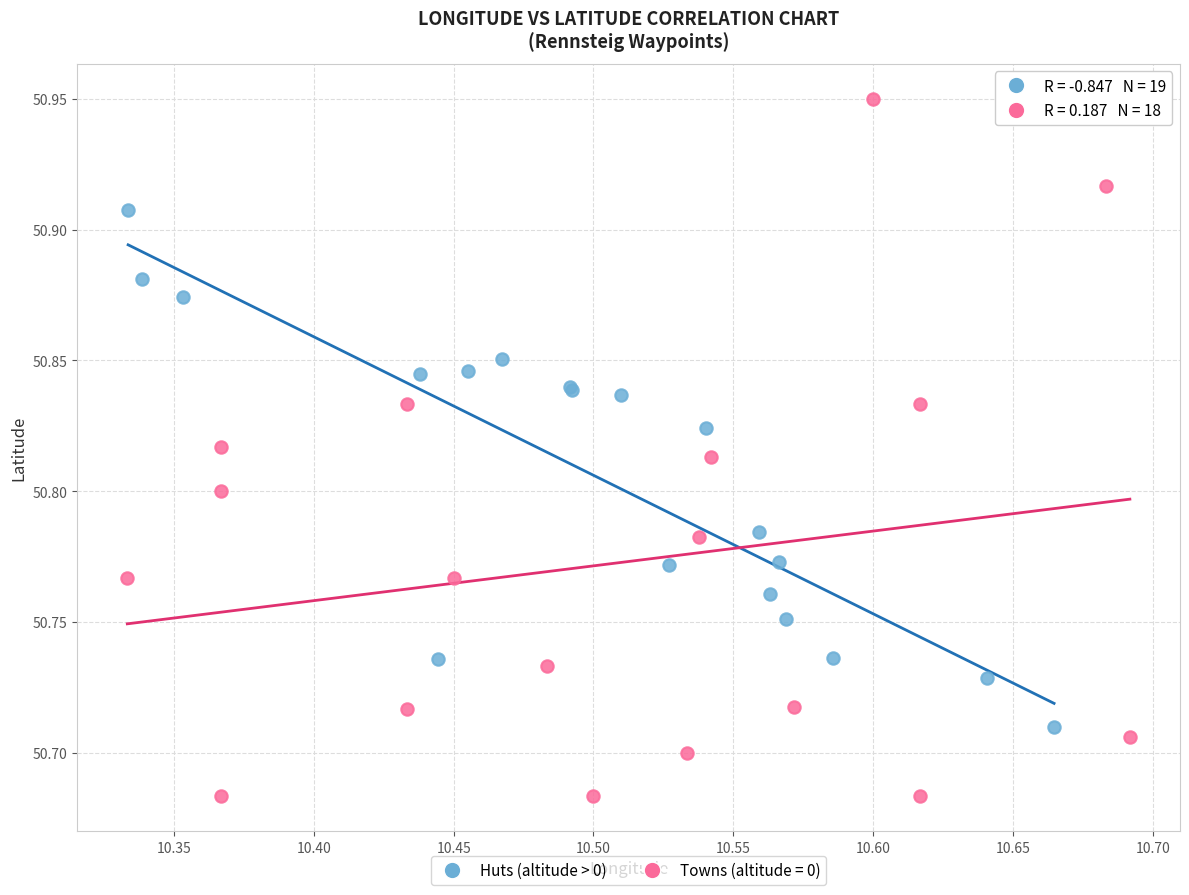

Which series contains the highest Y value?

Towns (altitude = 0)